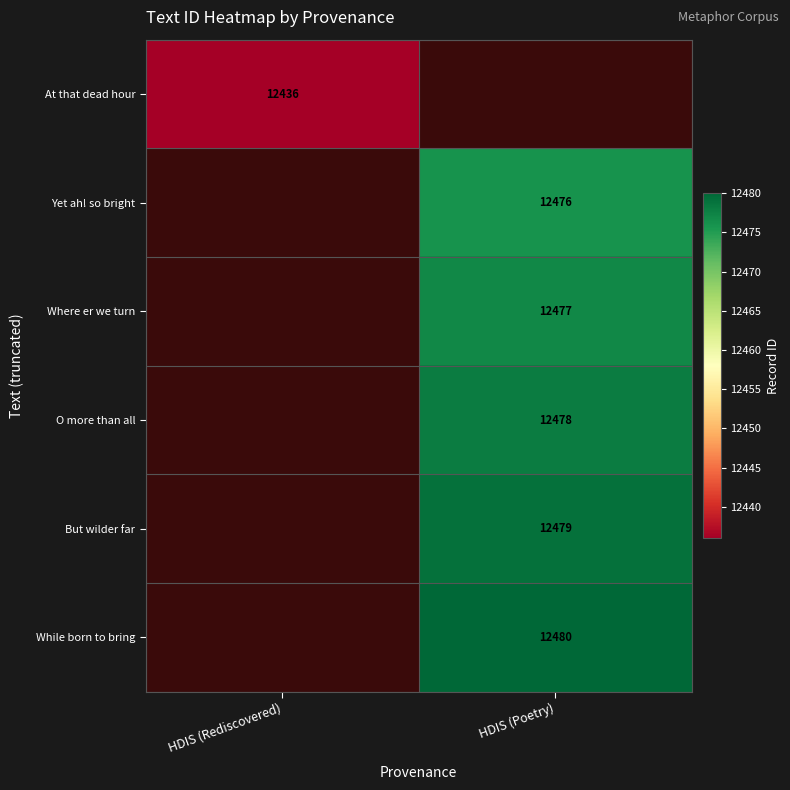

Is it true that O more than all equals 7223 at HDIS (Poetry)?

False